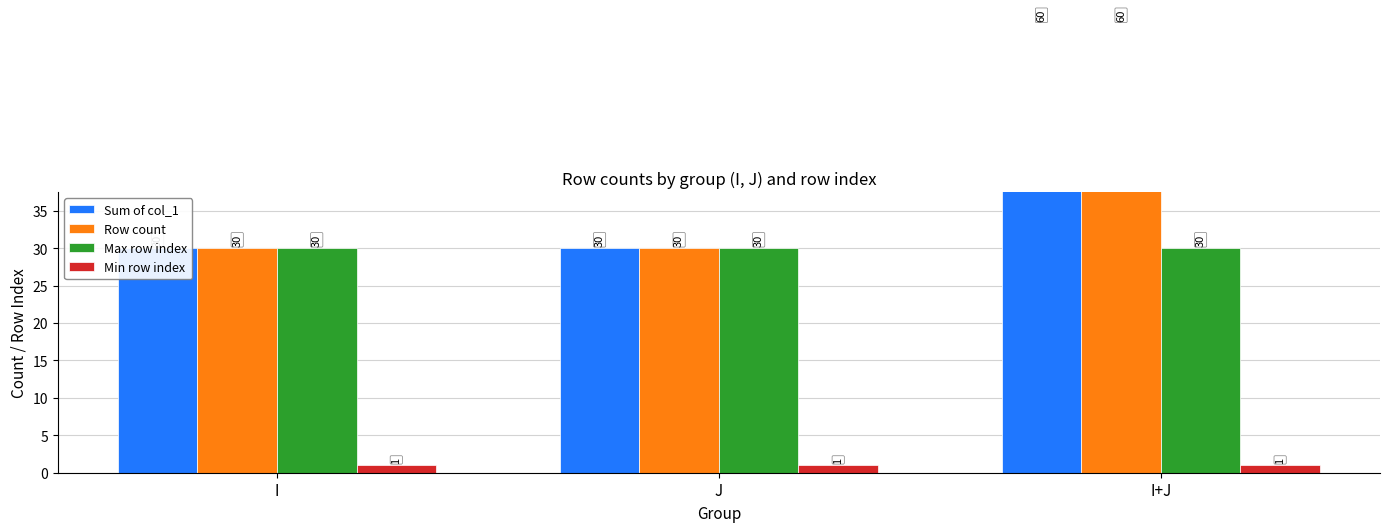

Which category has the lowest value across all series?

I